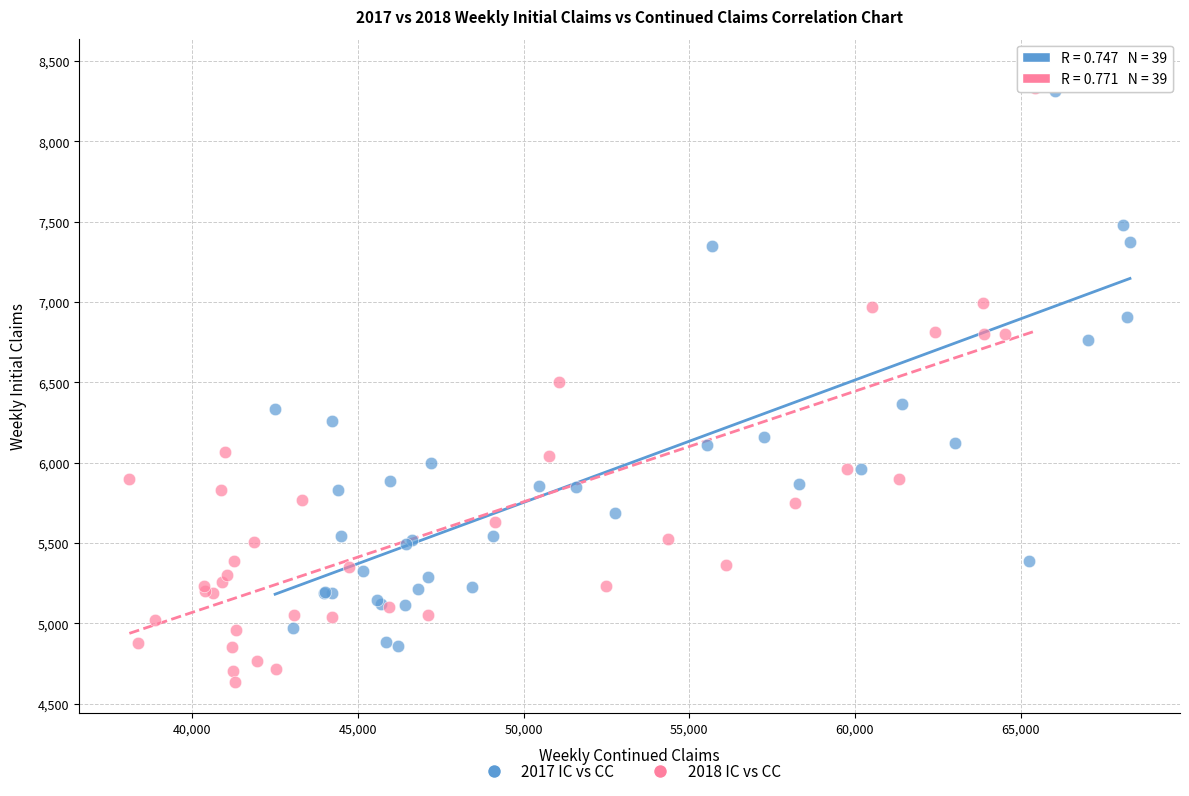

Which series reaches the minimum Y coordinate?

2018 IC vs CC